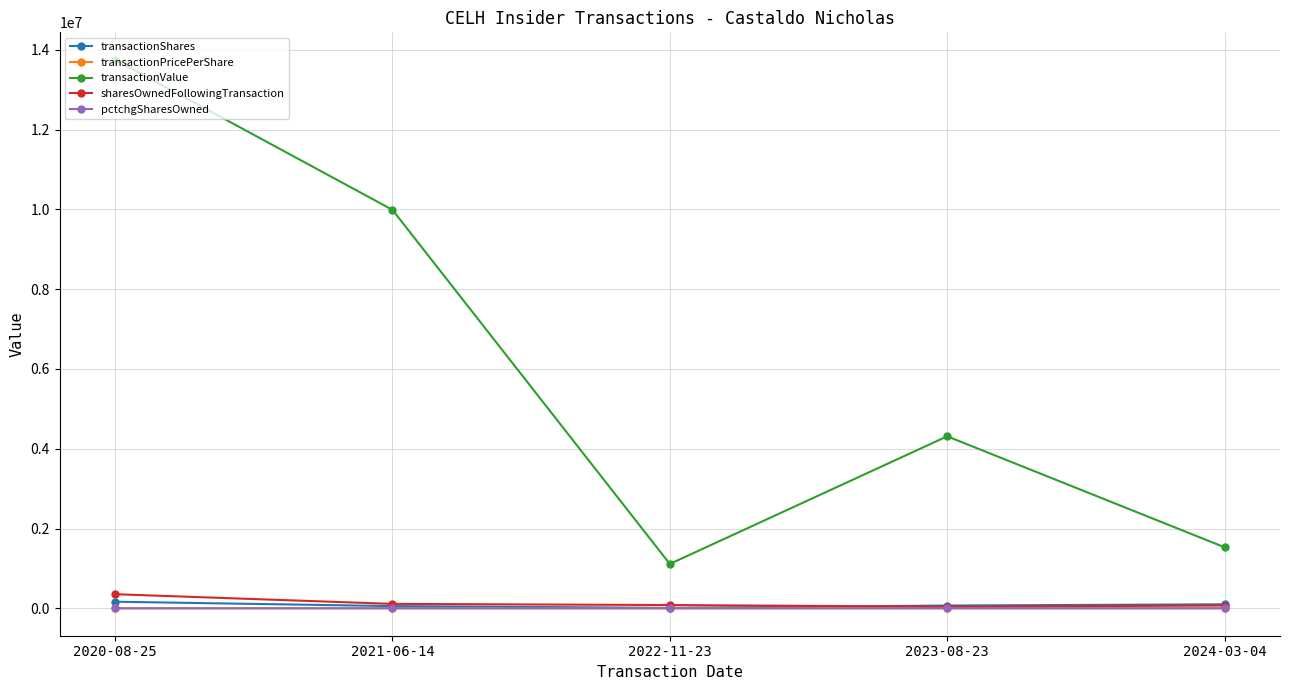

Which label corresponds to the largest value in the chart?

2020-08-25